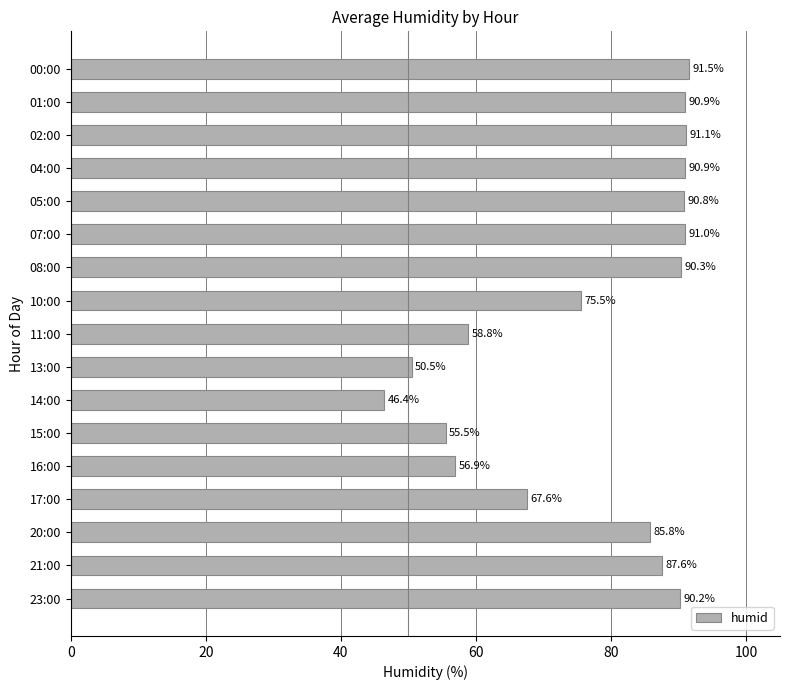

What is the label of the 11th bar from the bottom?

08:00